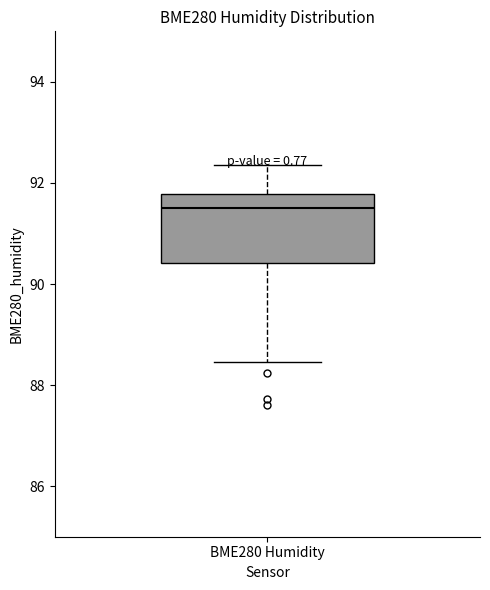

Read this box plot against the y-axis: the position of the median line, the range covered by the box, and the ends of both whiskers. The values are not printed on the chart, so give them approximately, as read against the axis.

median 91.6, box 90.4 to 91.8, whiskers 88.4 to 92.4